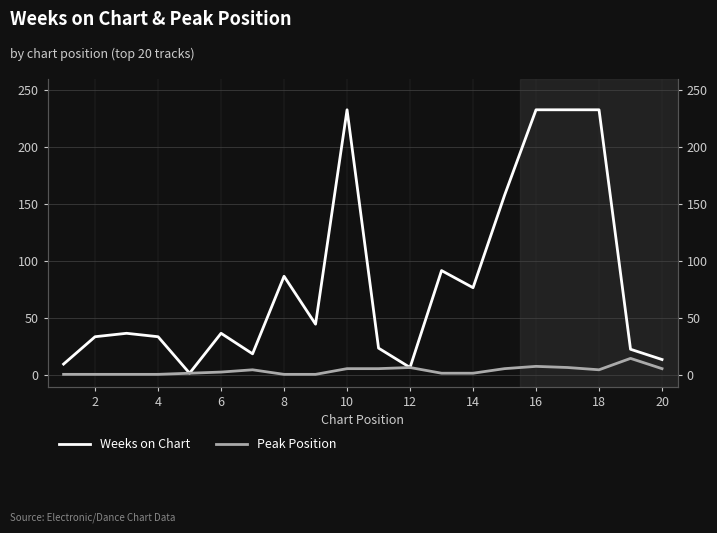

At how many categories does at least one series exceed 110?

5